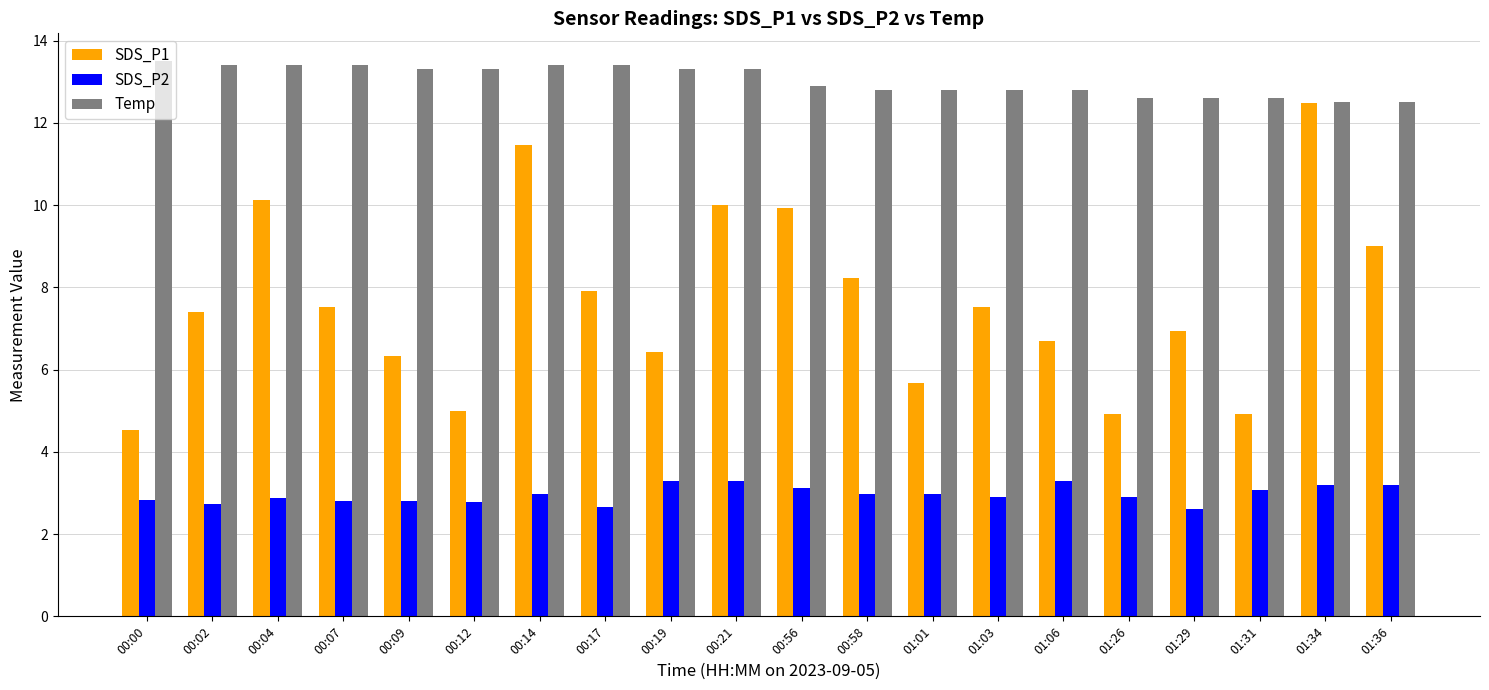

The value of SDS_P1 at 00:02 is 11.5. True or false?

False